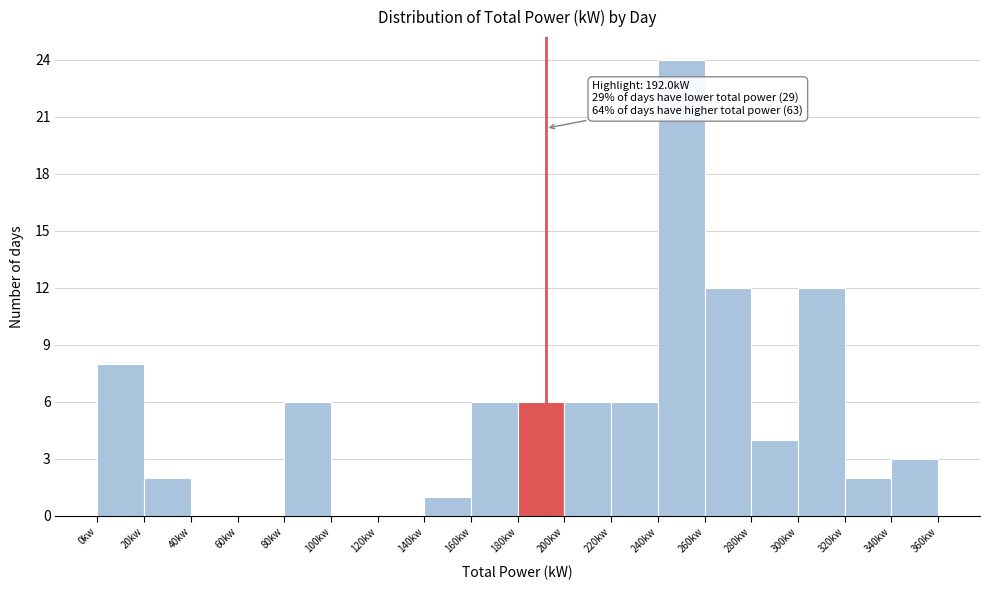

Over which range of the x-axis is the bar tallest?

240 to 260